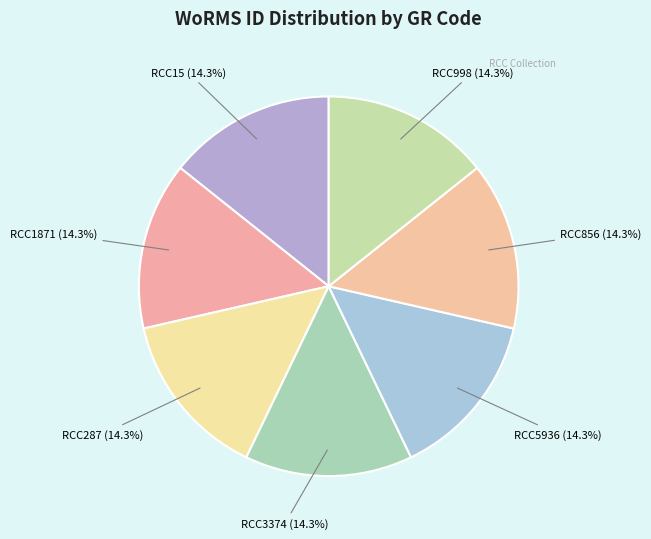

To the nearest percent, what portion does RCC998 represent?

14%